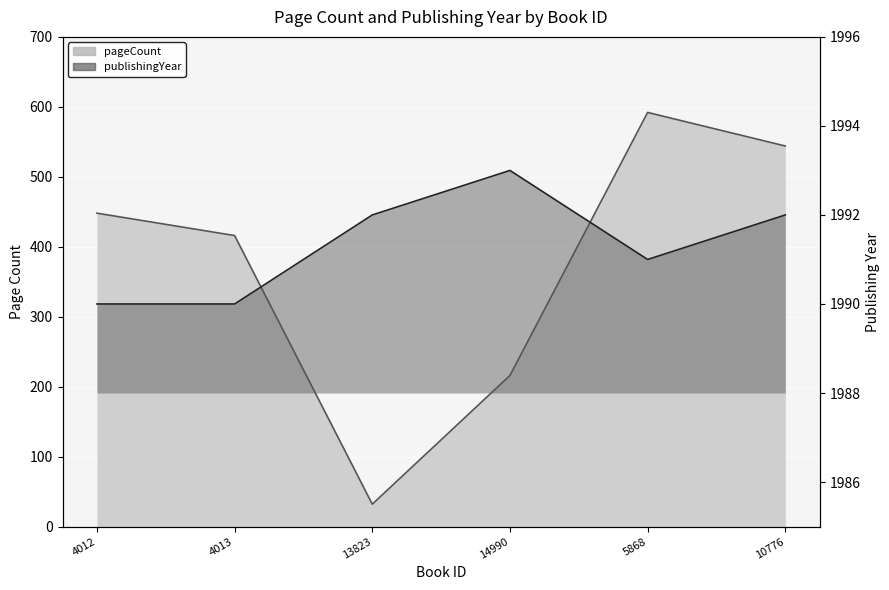

Between 14990 and 4013, which is larger?

4013